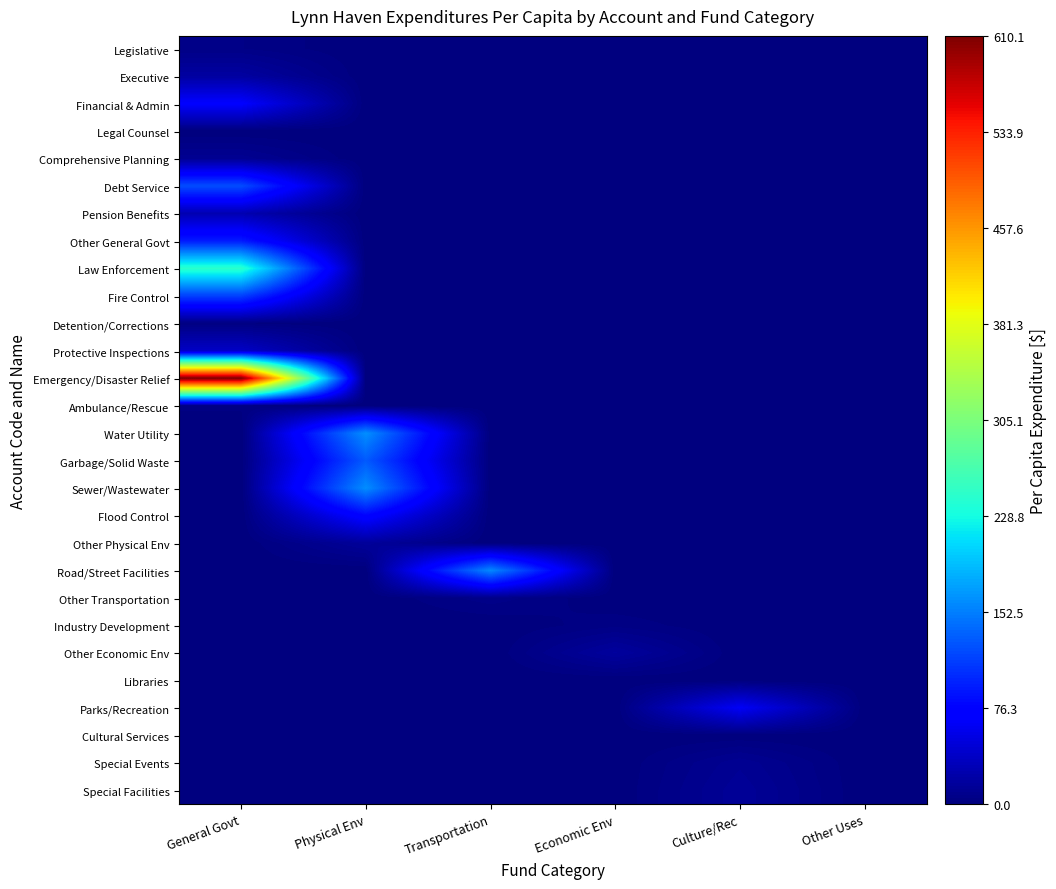

What is the maximum value shown in the chart?

610.1